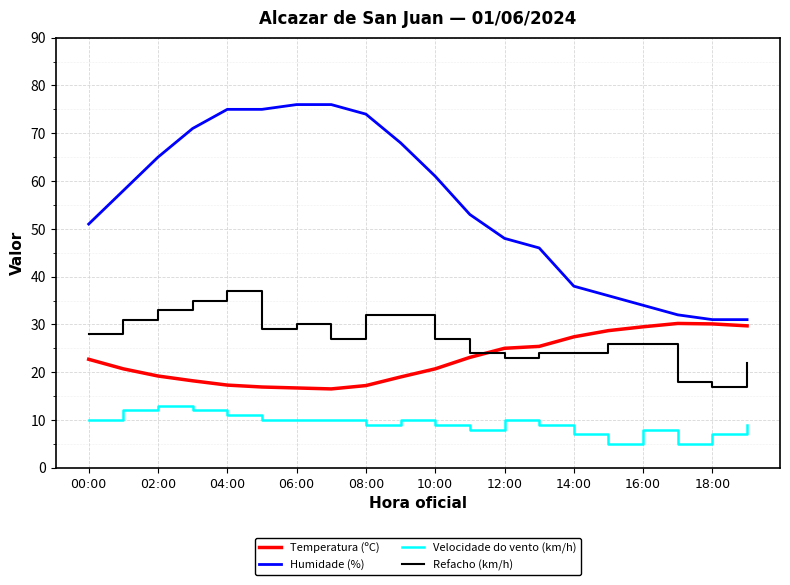

True or false: Velocidade do vento (km/h) and Temperatura (ºC) cross at least once.

False